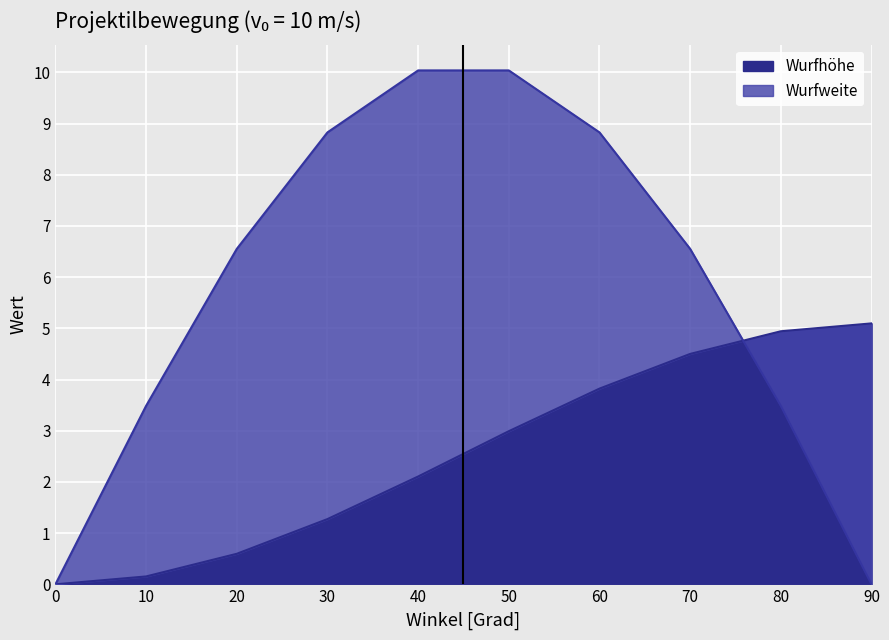

What is the difference between the Wurfweite values at 10 and 20?

3.1